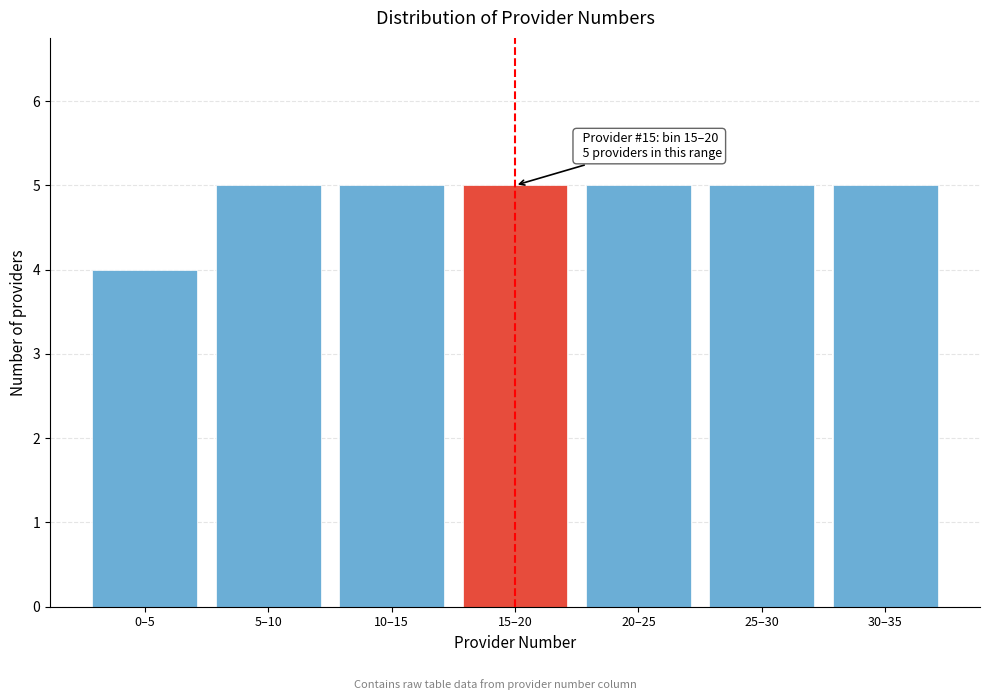

Reading left to right, list all the values displayed in this chart.

4	5	5	5	5	5	5